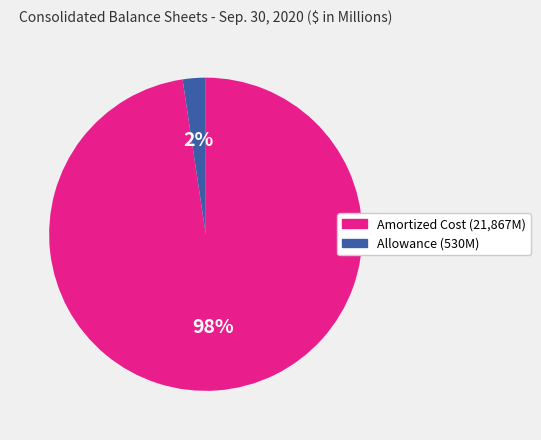

Is there a majority slice in this chart?

Yes